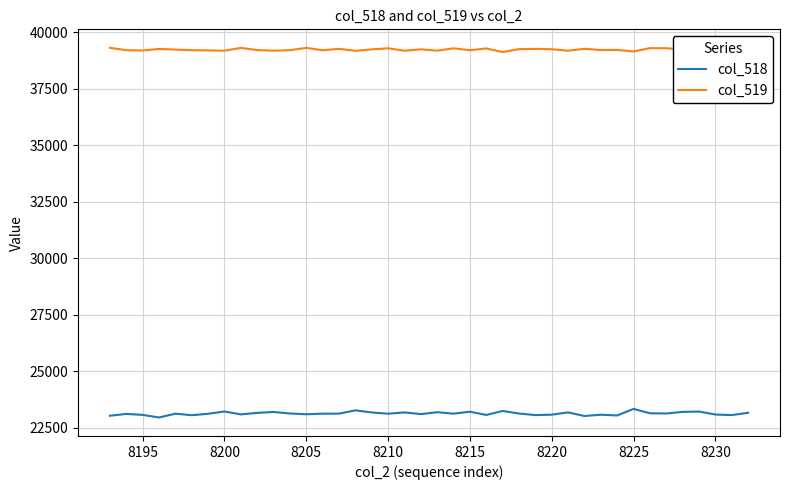

What is the highest value of the col_518 series?

23329